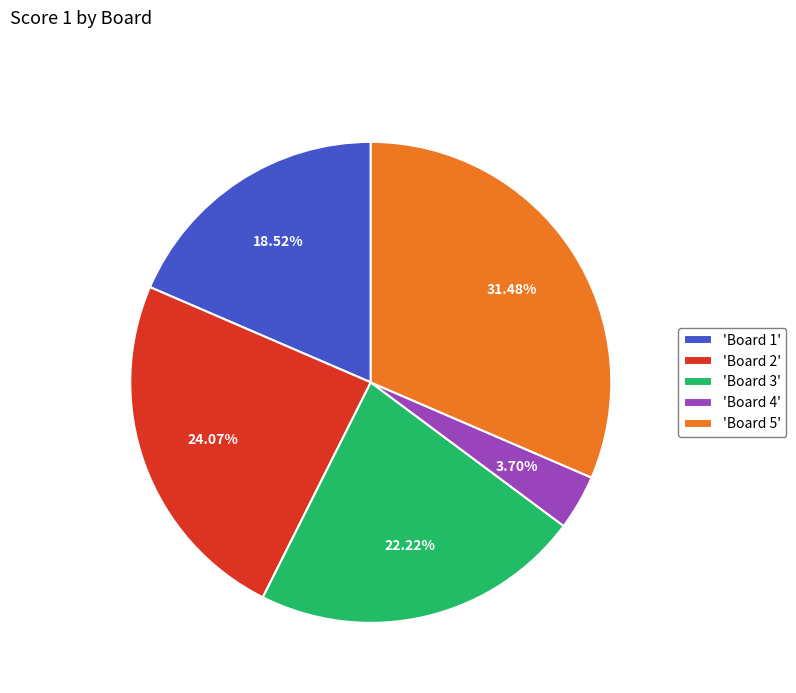

Count the number of slices in the pie.

5